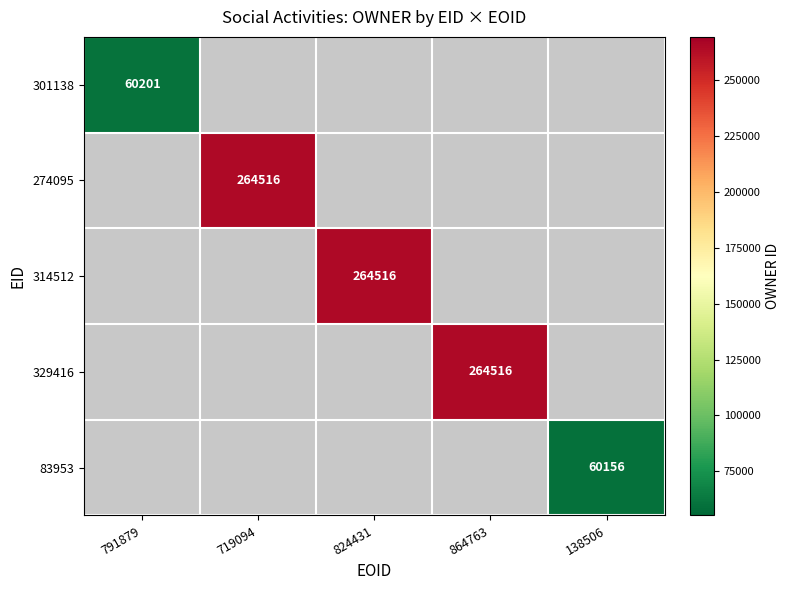

Is the value of 314512 at 138506 greater than the value of 301138 at 824431?

No